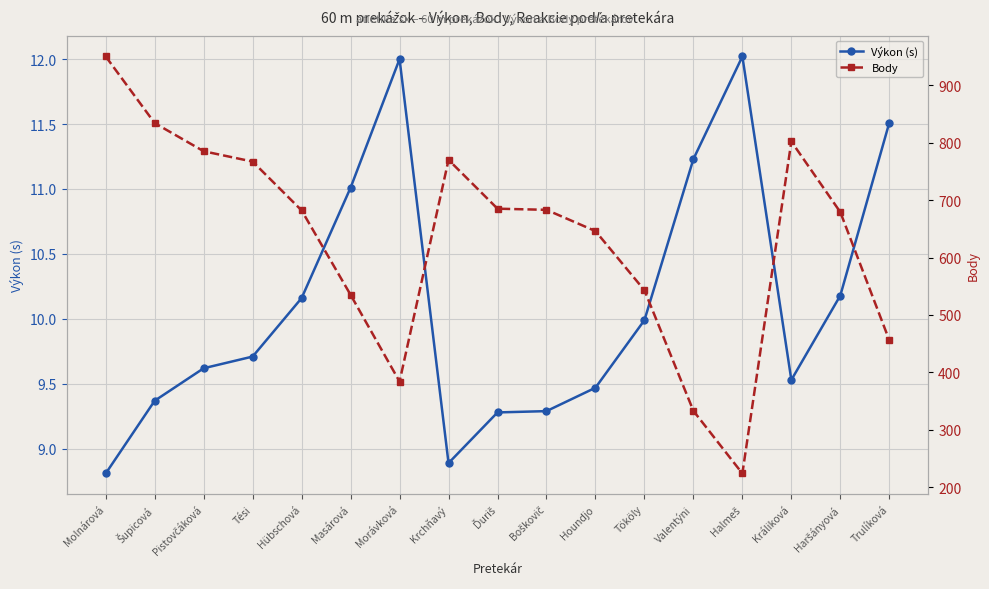

Where is the first local minimum for Body?

Morávková